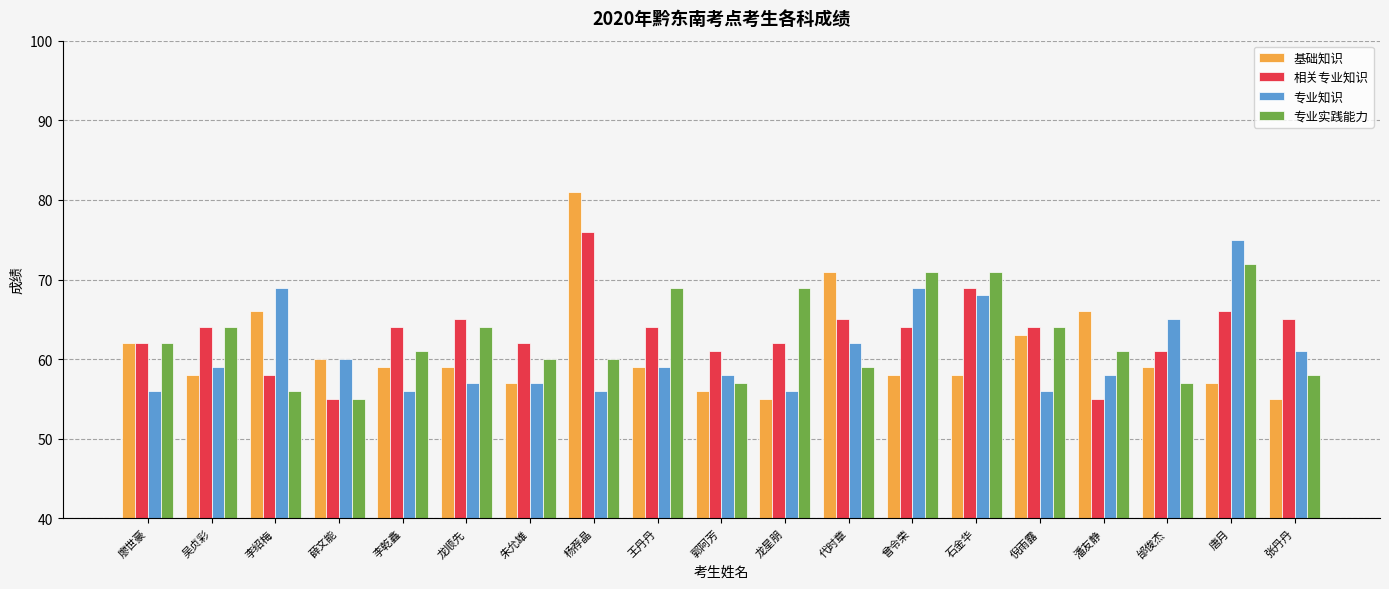

At which category is the sum across all series the highest?

杨荐晶